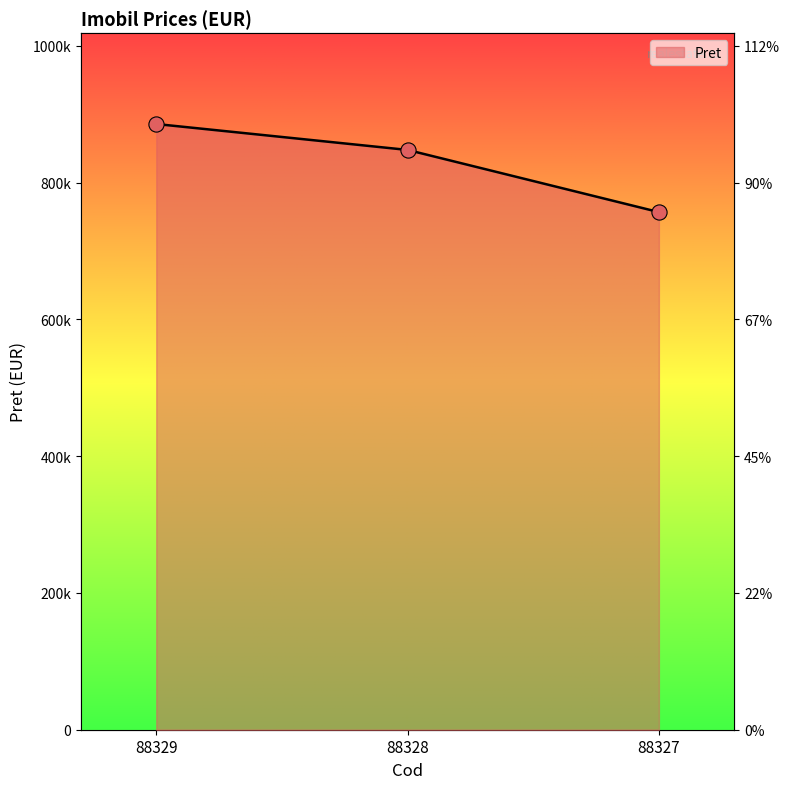

What is the change in value from 88329 to 88328?

-37890